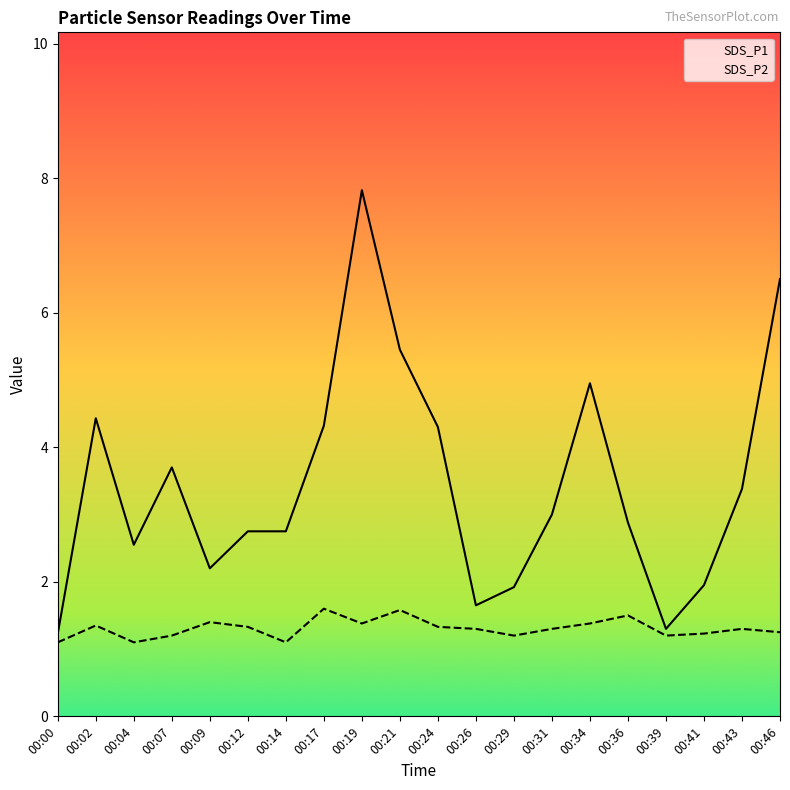

Where is the first local minimum for SDS_P1?

00:04